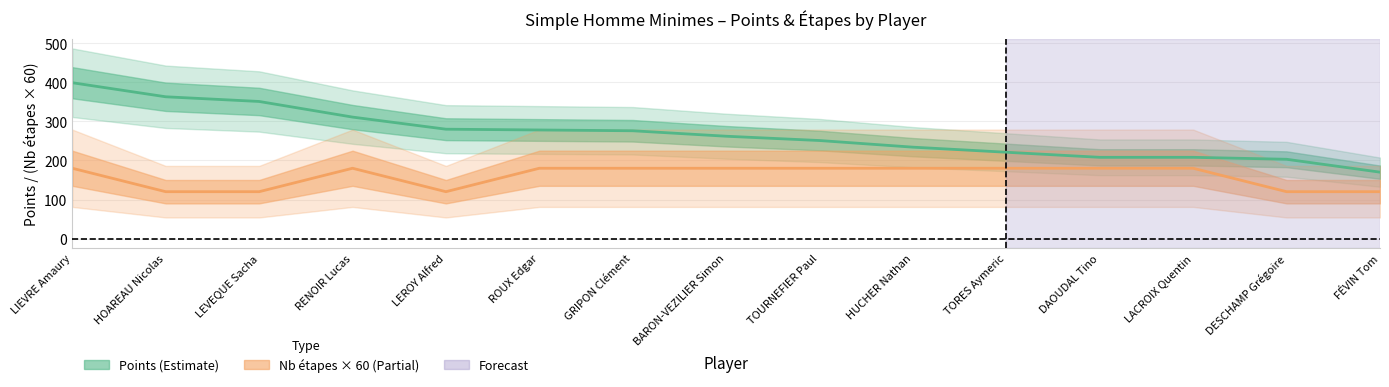

How many values in the Nb étapes × 60 (Estimate partial) series are below 180?

5